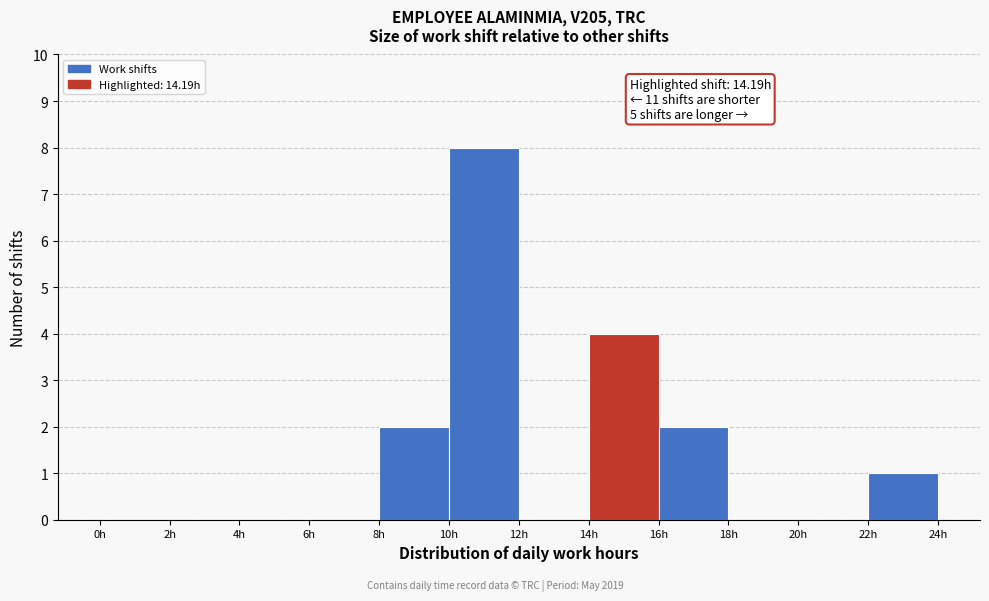

Which range on the x-axis has the tallest bar?

10 to 12